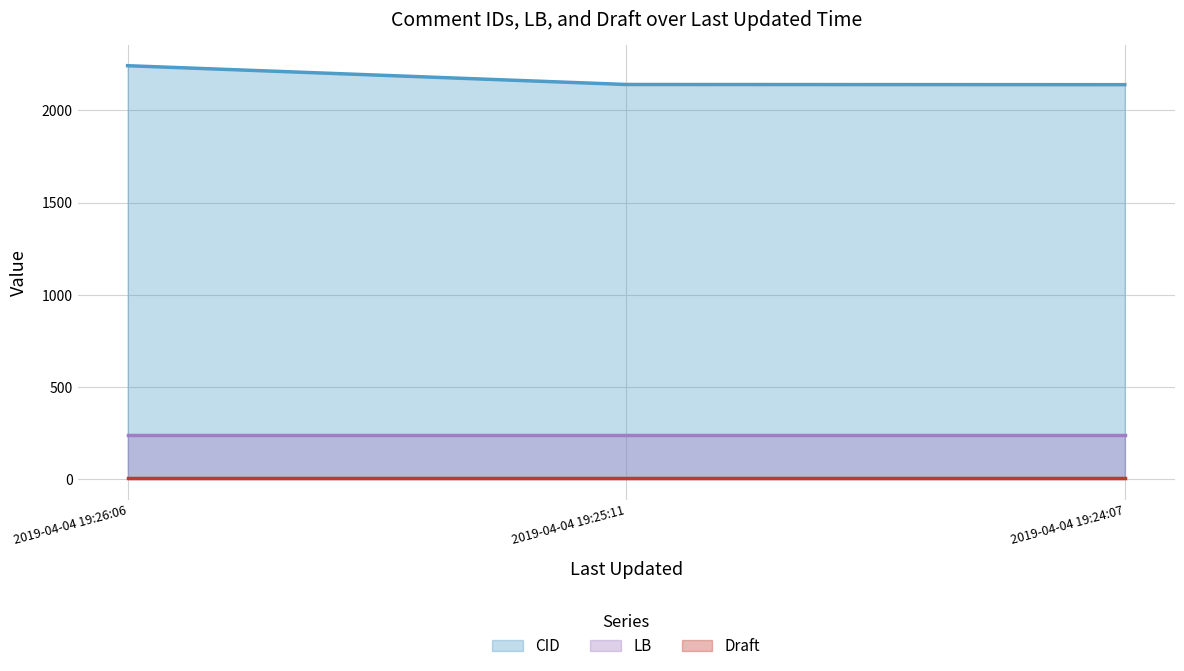

Which series has the largest range (max minus min)?

CID